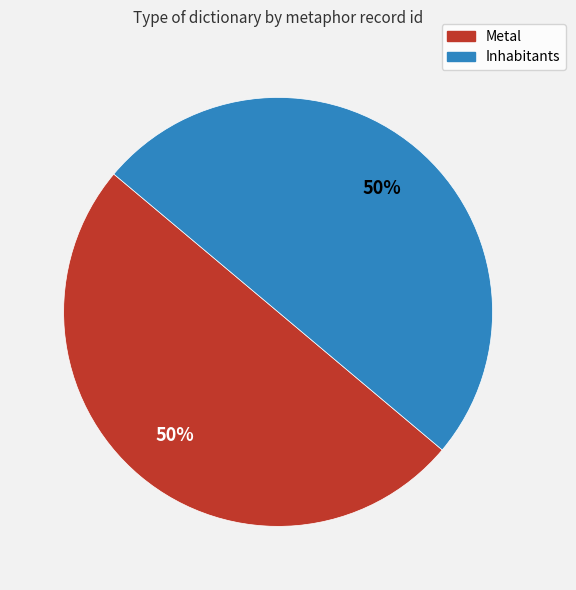

Do Metal and Inhabitants together represent more than half of the pie?

Yes